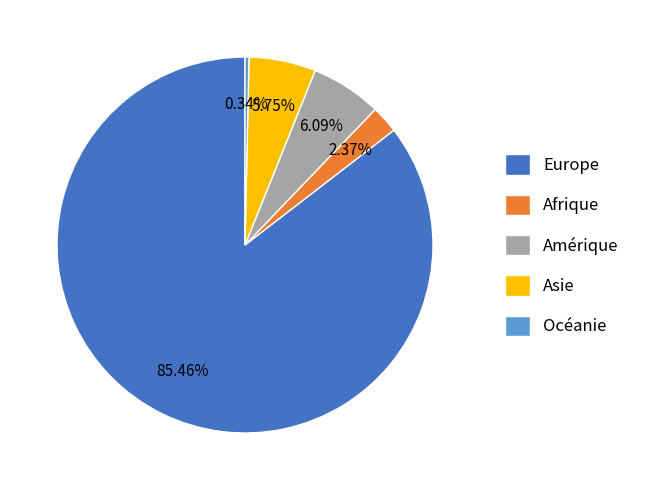

Which slice represents more than half of the pie?

Europe